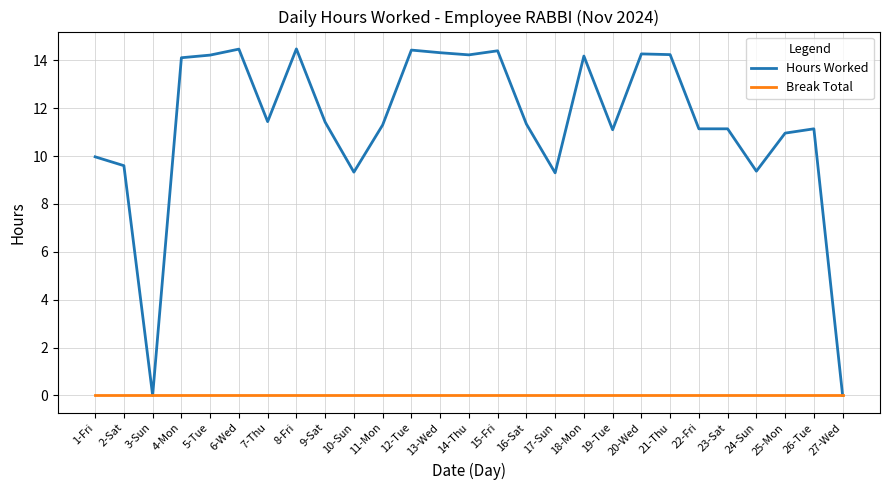

Rank the series by their average value, from lowest to highest.

Break Total, Hours Worked